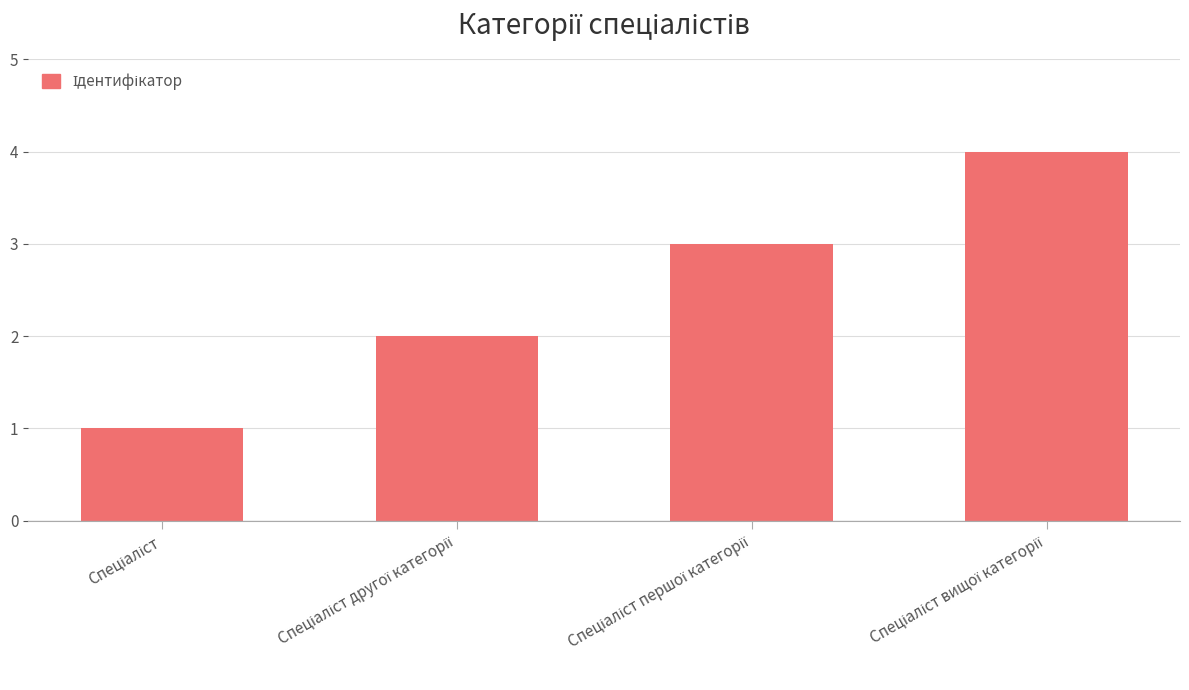

What is the greatest value displayed?

4